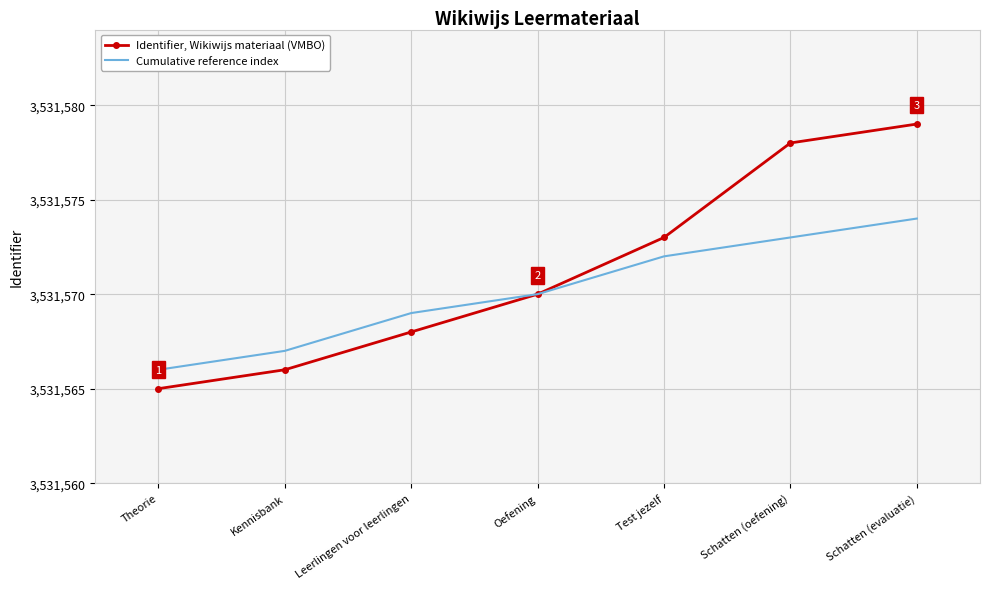

The value of Identifier, Wikiwijs materiaal (VMBO) at Theorie is 5452037. True or false?

False